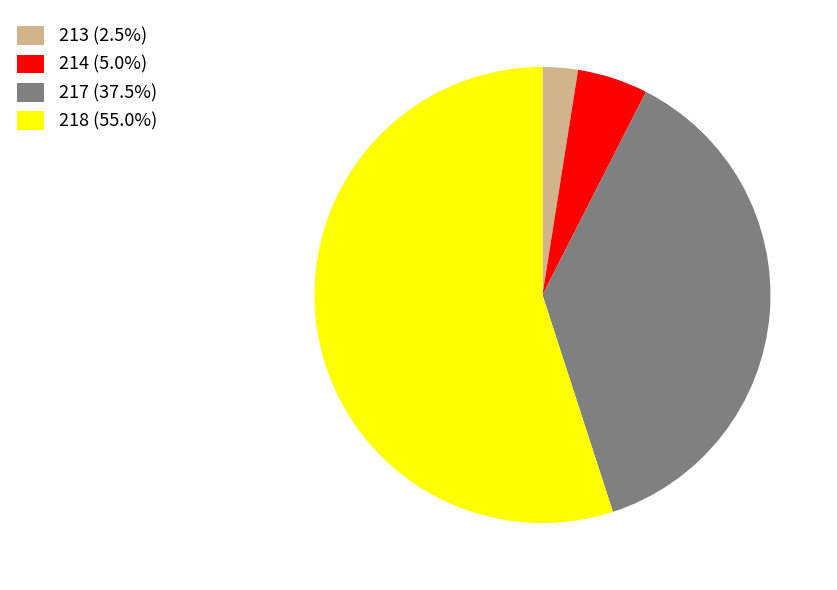

Do 213 (2.5%) and 218 (55.0%) together represent more than half of the pie?

Yes